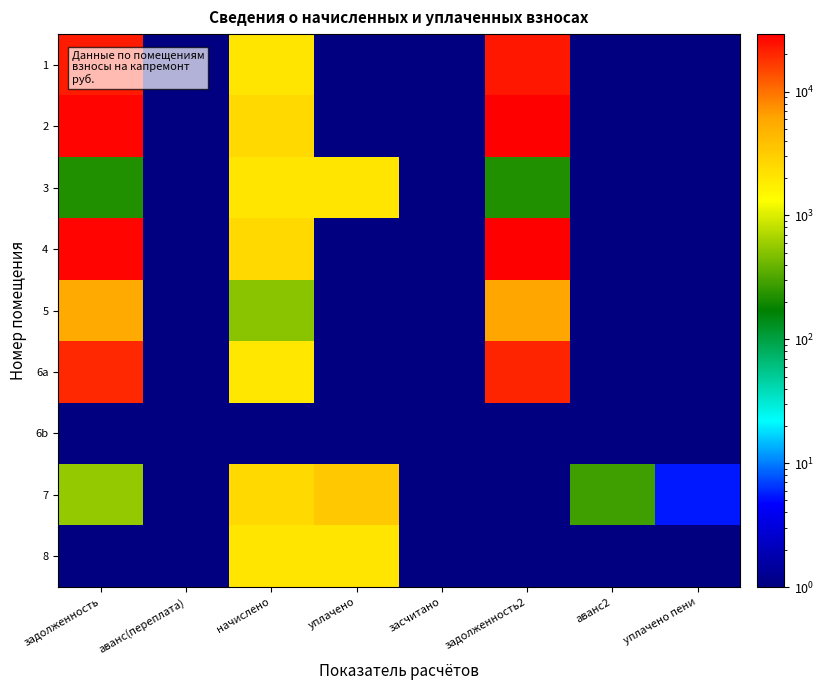

Reading right to left, what are all the values shown in this chart?

1: уплачено пени=0.1	аванс2=0.1	задолженность2=23277.4	засчитано=0.1	уплачено=0.1	начислено=2018.2	аванс(переплата)=0.1	задолженность=22352.6
2: уплачено пени=0.1	аванс2=0.1	задолженность2=29135.1	засчитано=0.1	уплачено=0.1	начислено=2526.0	аванс(переплата)=0.1	задолженность=27977.6
3: уплачено пени=0.1	аванс2=0.1	задолженность2=224.2	засчитано=0.1	уплачено=2018.2	начислено=2018.2	аванс(переплата)=0.1	задолженность=224.2
4: уплачено пени=0.1	аванс2=0.1	задолженность2=29083.3	засчитано=0.1	уплачено=0.1	начислено=2521.5	аванс(переплата)=0.1	задолженность=27927.8
5: уплачено пени=0.1	аванс2=0.1	задолженность2=5960.5	засчитано=0.1	уплачено=0.1	начислено=516.8	аванс(переплата)=0.1	задолженность=5723.7
6a: уплачено пени=0.1	аванс2=0.1	задолженность2=20673.4	засчитано=0.1	уплачено=0.1	начислено=2013.7	аванс(переплата)=0.1	задолженность=19774.9
6b: уплачено пени=0.1	аванс2=0.1	задолженность2=0.1	засчитано=0.1	уплачено=0.1	начислено=0.1	аванс(переплата)=0.1	задолженность=0.1
7: уплачено пени=5.5	аванс2=282.3	задолженность2=0.1	засчитано=0.1	уплачено=3386.4	начислено=2539.3	аванс(переплата)=0.1	задолженность=562.9
8: уплачено пени=0.1	аванс2=0.1	задолженность2=0.1	засчитано=0.1	уплачено=2018.2	начислено=2018.2	аванс(переплата)=0.1	задолженность=0.1